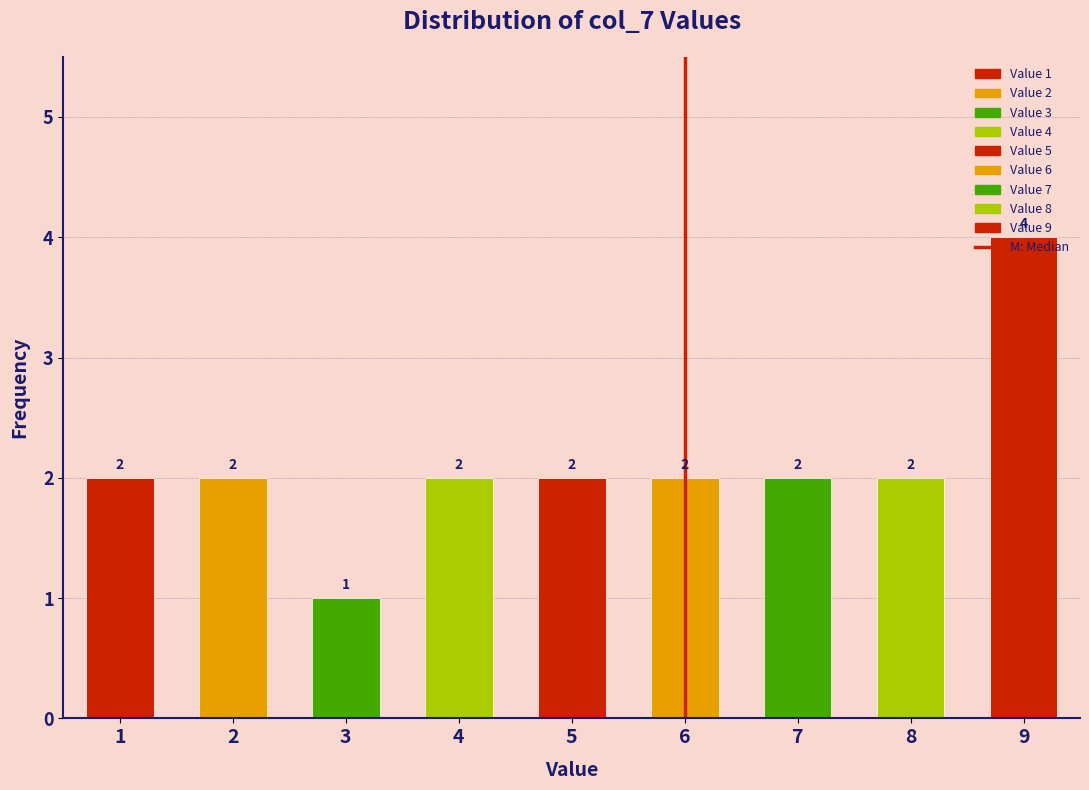

What is the value of the 9th bar from the left?

4